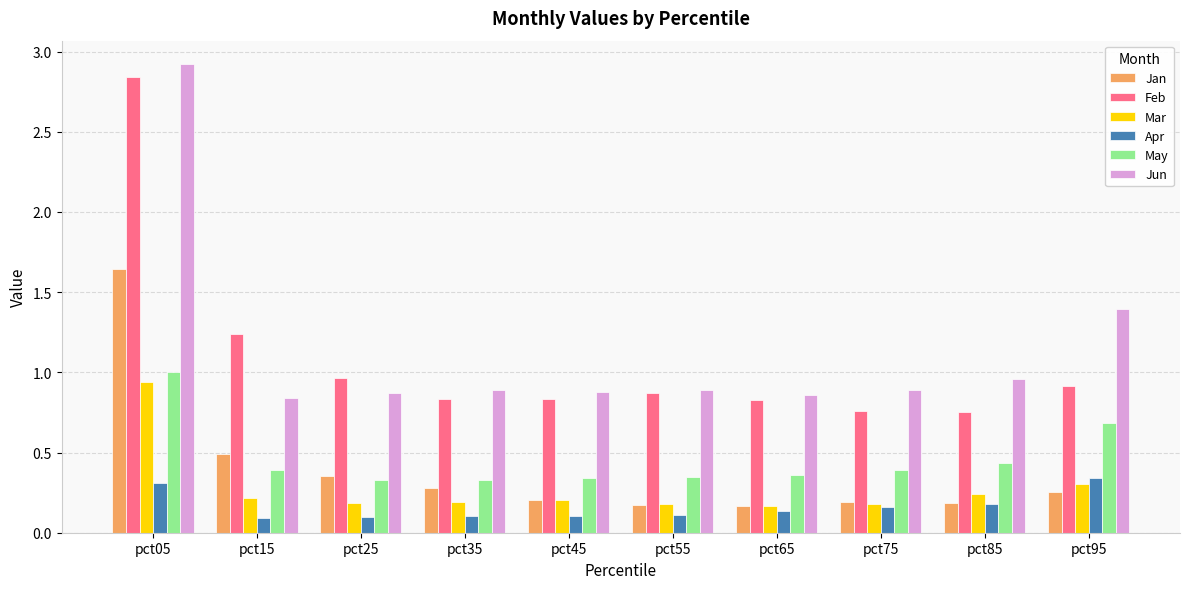

The Jan series shows 0.4 at pct25. True or false?

True